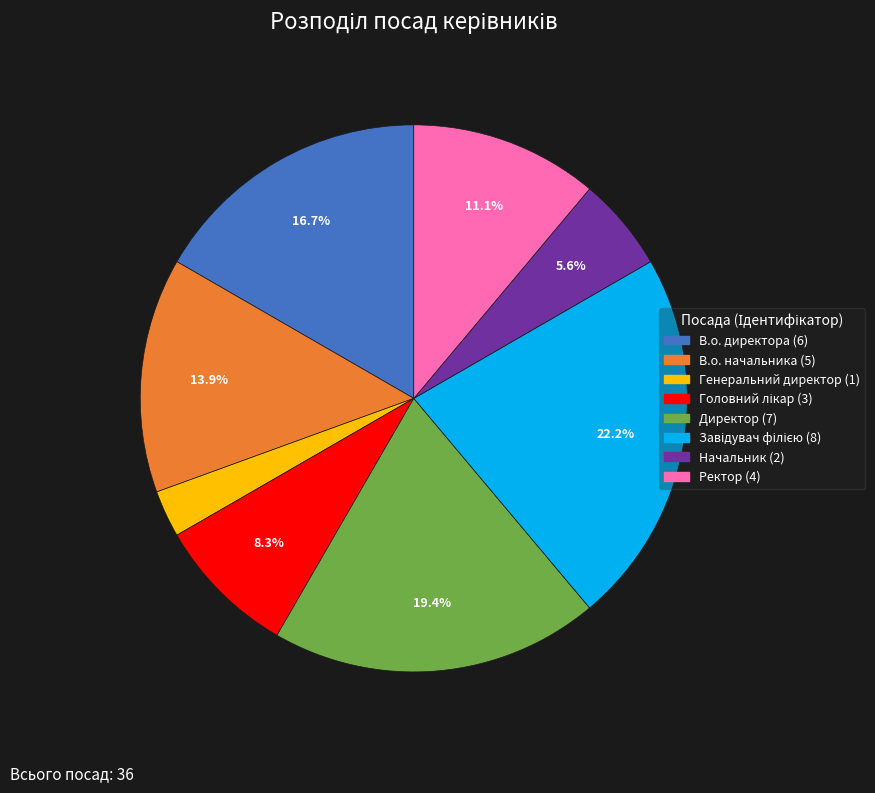

To the nearest percent, what percentage of the pie is Ректор?

11%